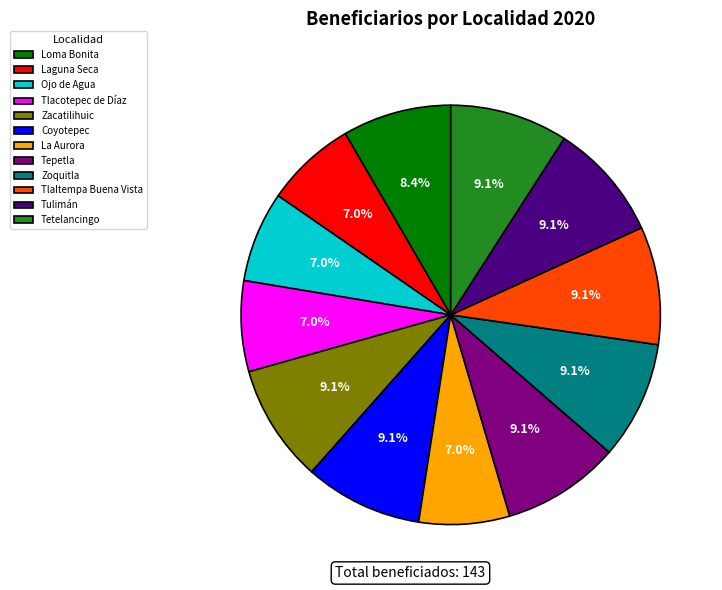

To the nearest percent, what percentage of the pie is Ojo de Agua?

7%